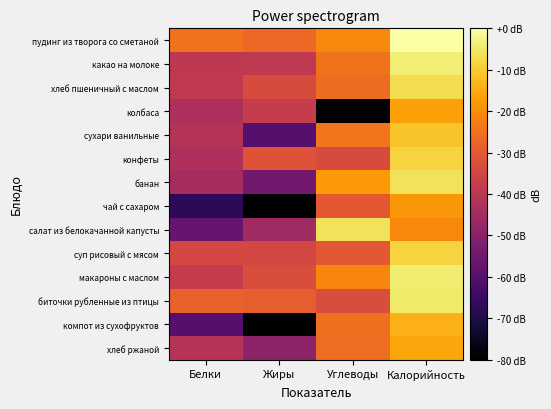

Between Белки and Жиры, which is larger?

Белки